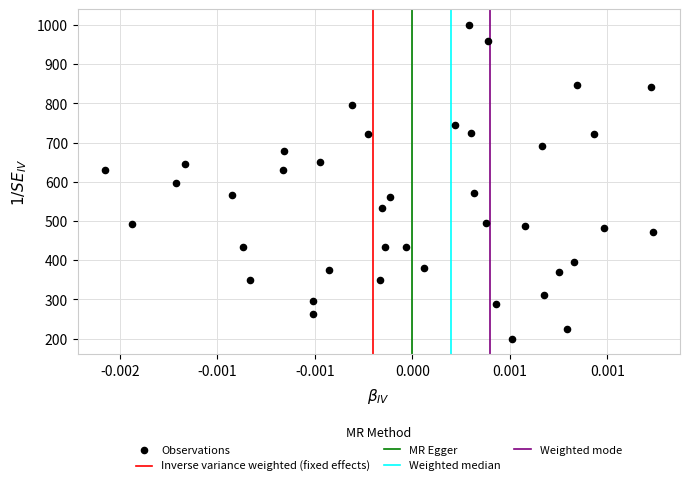

What is the range of Y values (max minus min)?

800.0